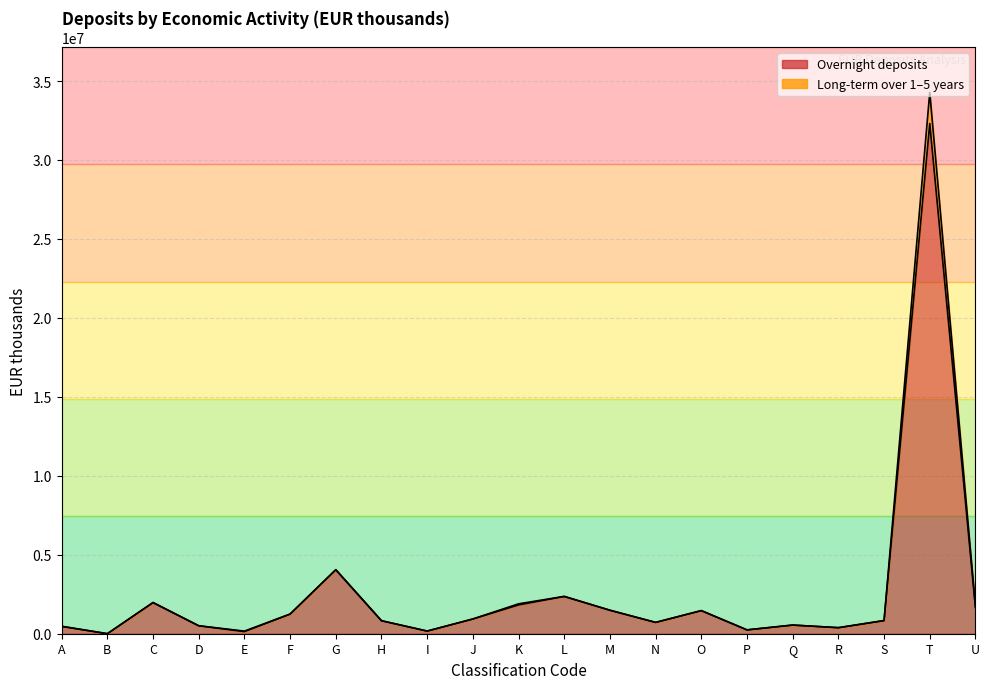

What is the difference between the maximum and second lowest values in the Long-term over 1 year and up to 5 years series?

34118946